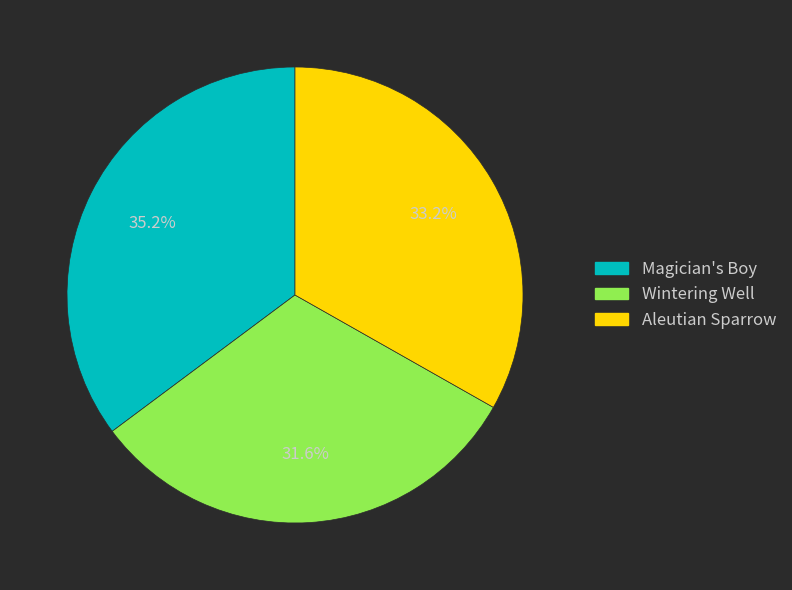

To the nearest percent, what is the combined percentage of Aleutian Sparrow and Wintering Well?

65%